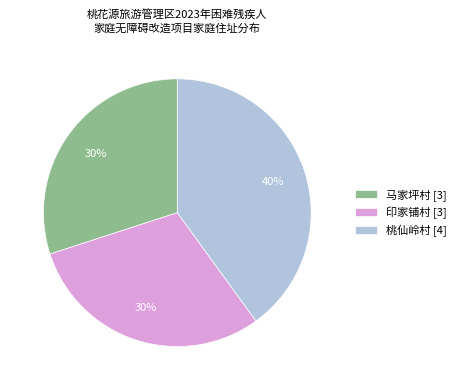

How many segments does this pie chart have?

3